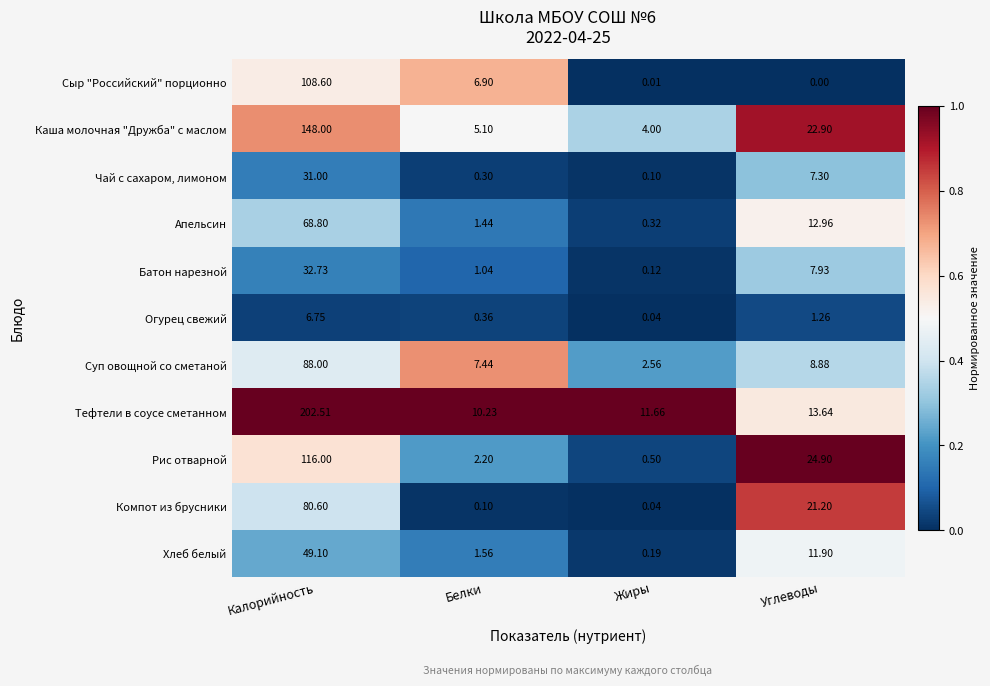

Which series has the largest total across all categories?

Тефтели в соусе сметанном